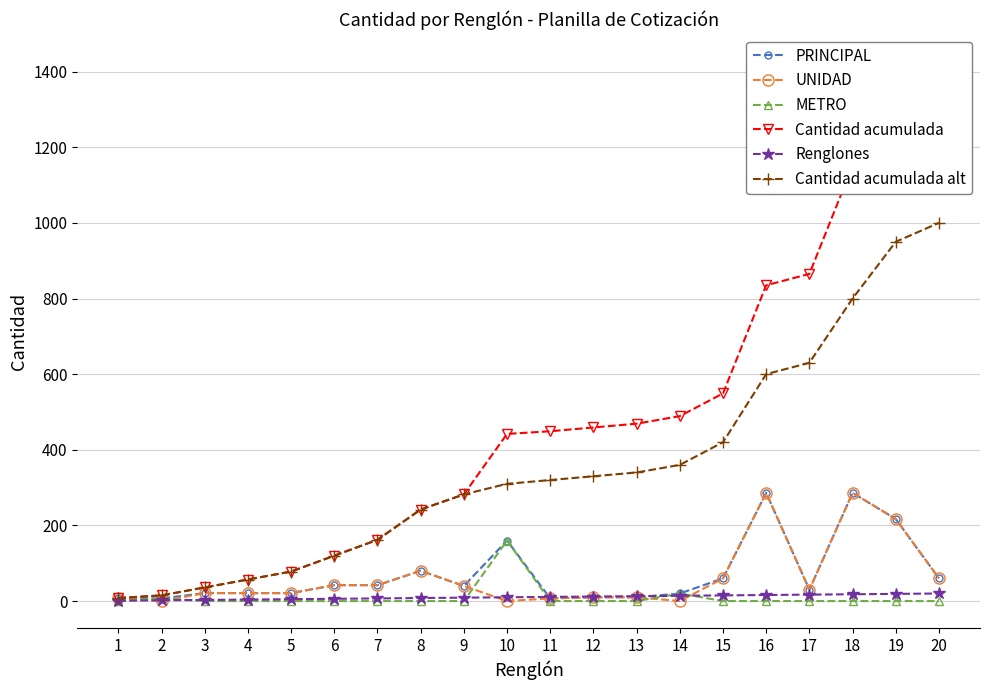

True or false: Cantidad acumulada alt has a value of 14 at 3.

False